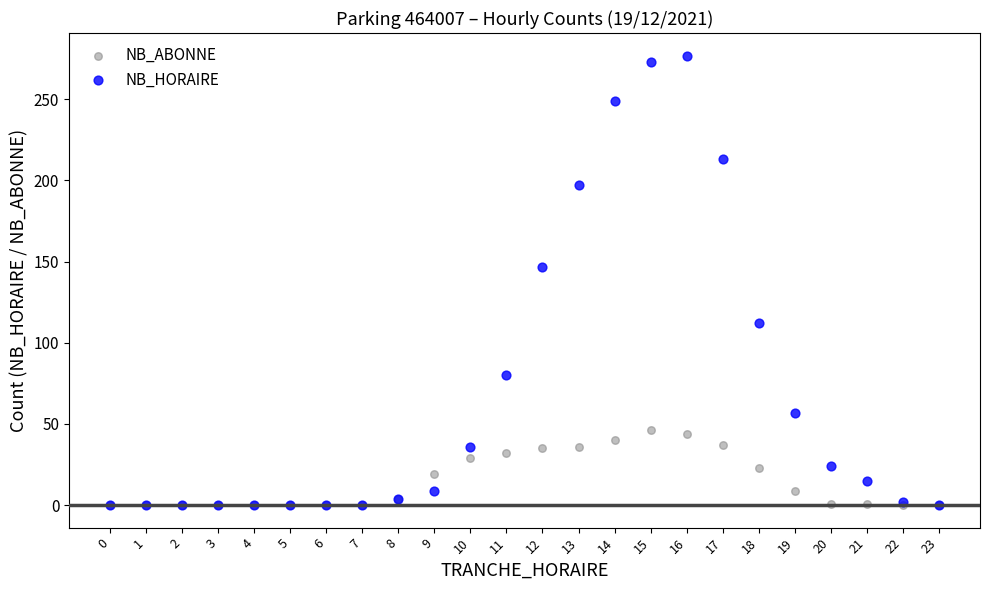

Across all series, what Y value is closest to 138?

147